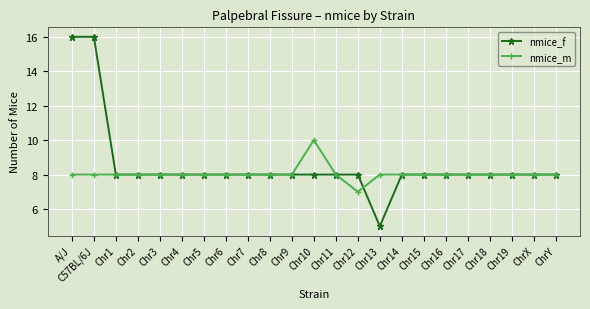

Reading left to right, transcribe all the data shown in this chart.

nmice_f: A/J=16	C57BL/6J=16	Chr1=8	Chr2=8	Chr3=8	Chr4=8	Chr5=8	Chr6=8	Chr7=8	Chr8=8	Chr9=8	Chr10=8	Chr11=8	Chr12=8	Chr13=5	Chr14=8	Chr15=8	Chr16=8	Chr17=8	Chr18=8	Chr19=8	ChrX=8	ChrY=8
nmice_m: A/J=8	C57BL/6J=8	Chr1=8	Chr2=8	Chr3=8	Chr4=8	Chr5=8	Chr6=8	Chr7=8	Chr8=8	Chr9=8	Chr10=10	Chr11=8	Chr12=7	Chr13=8	Chr14=8	Chr15=8	Chr16=8	Chr17=8	Chr18=8	Chr19=8	ChrX=8	ChrY=8